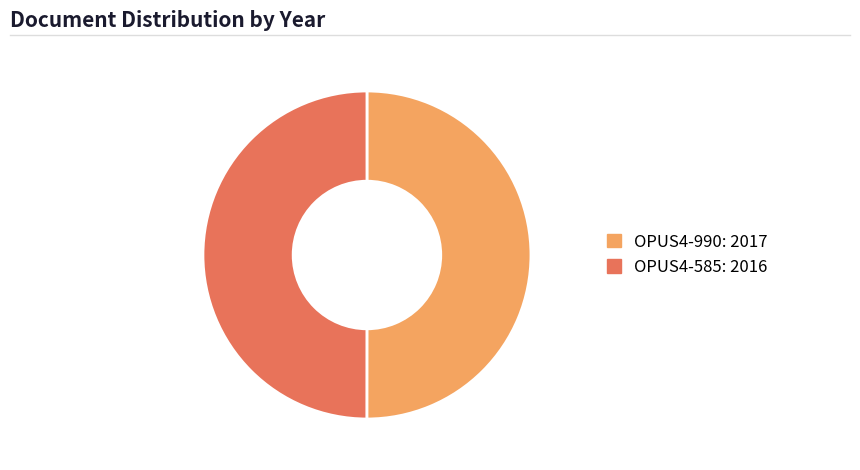

Do OPUS4-990: 2017 and OPUS4-585: 2016 together represent more than half of the pie?

Yes